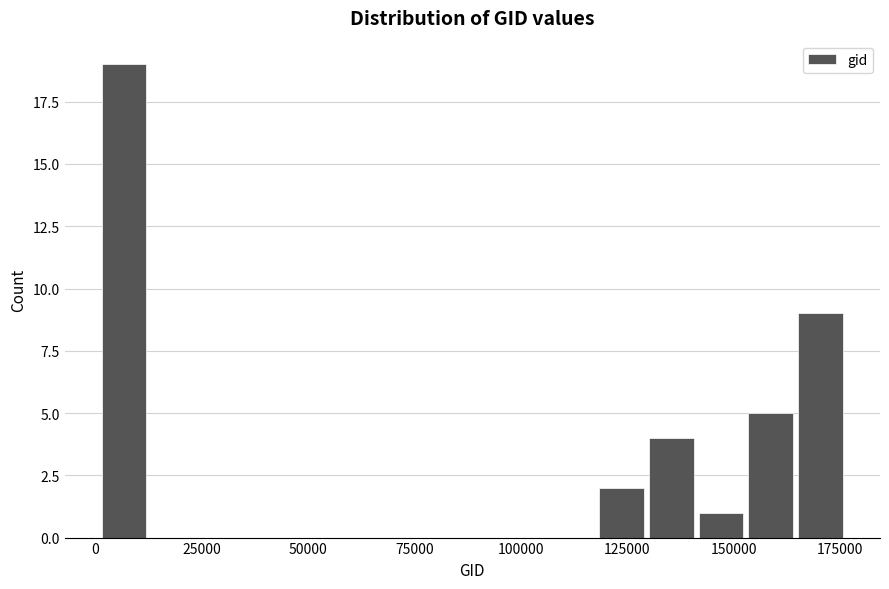

Read against the x-axis, roughly where is the centre of the tallest bar?

5000